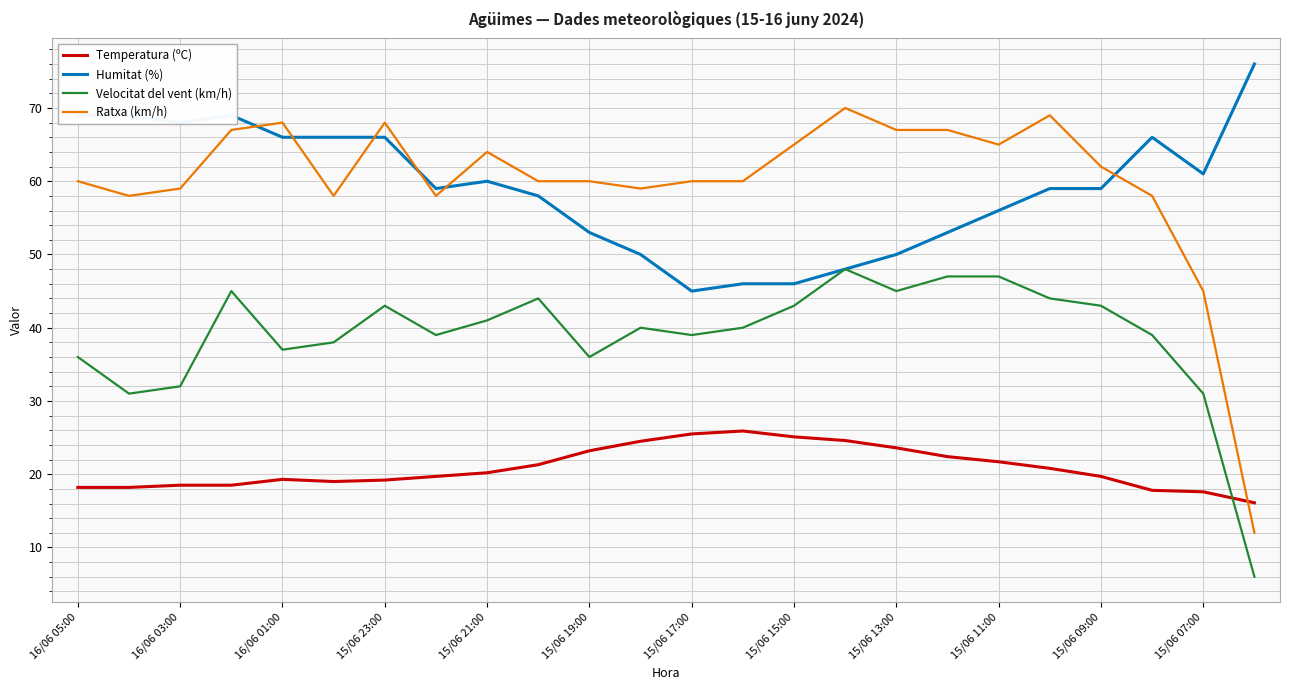

How many times do Temperatura (ºC) and Ratxa (km/h) cross each other?

1